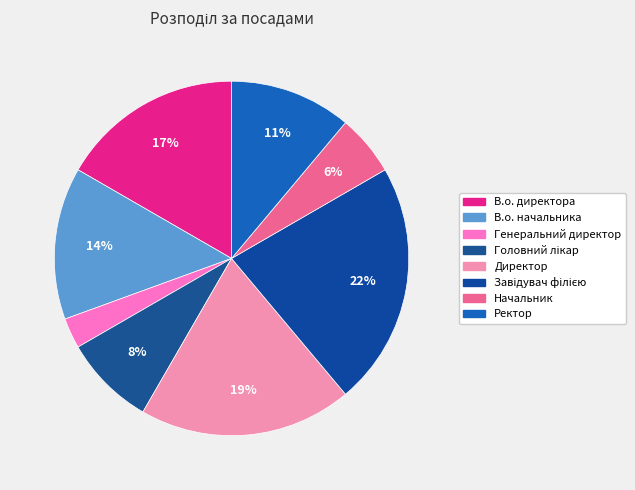

Count the number of slices in the pie.

8